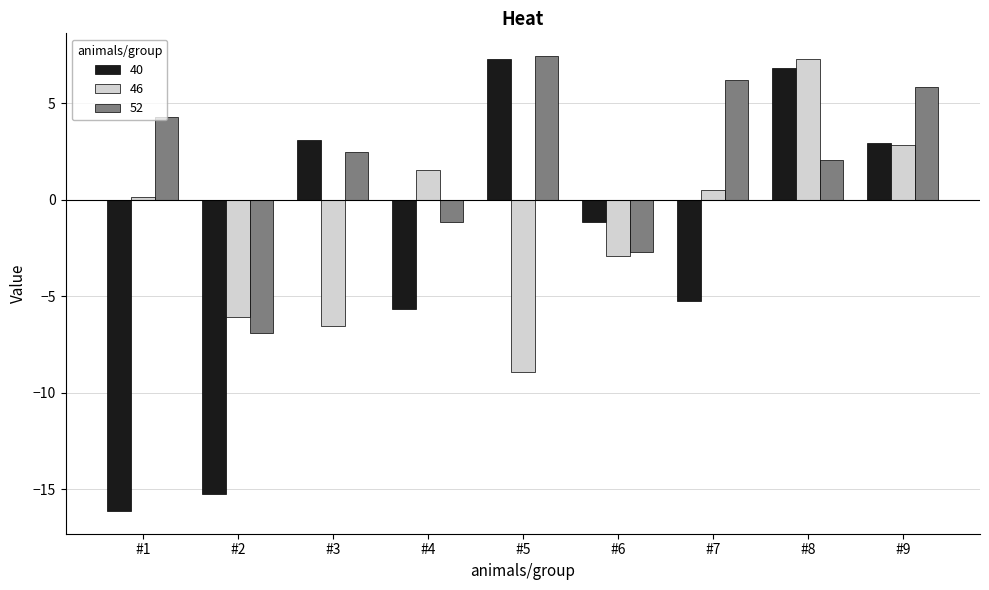

List the series in order of their overall mean, highest first.

52, 46, 40